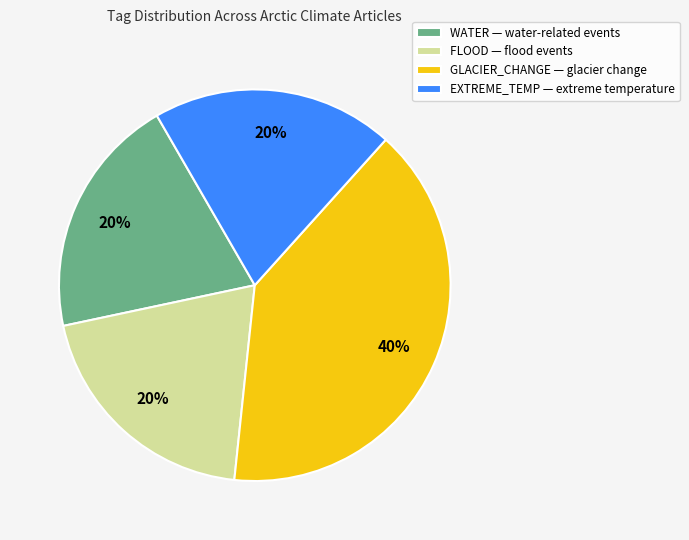

To the nearest percent, what is the average slice percentage?

25%